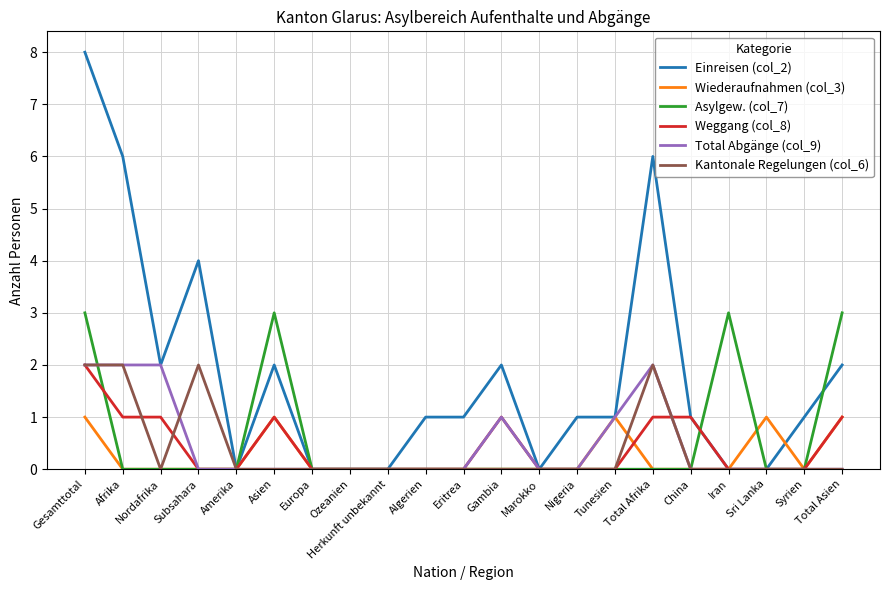

At which category is the sum across all series the highest?

Gesamttotal